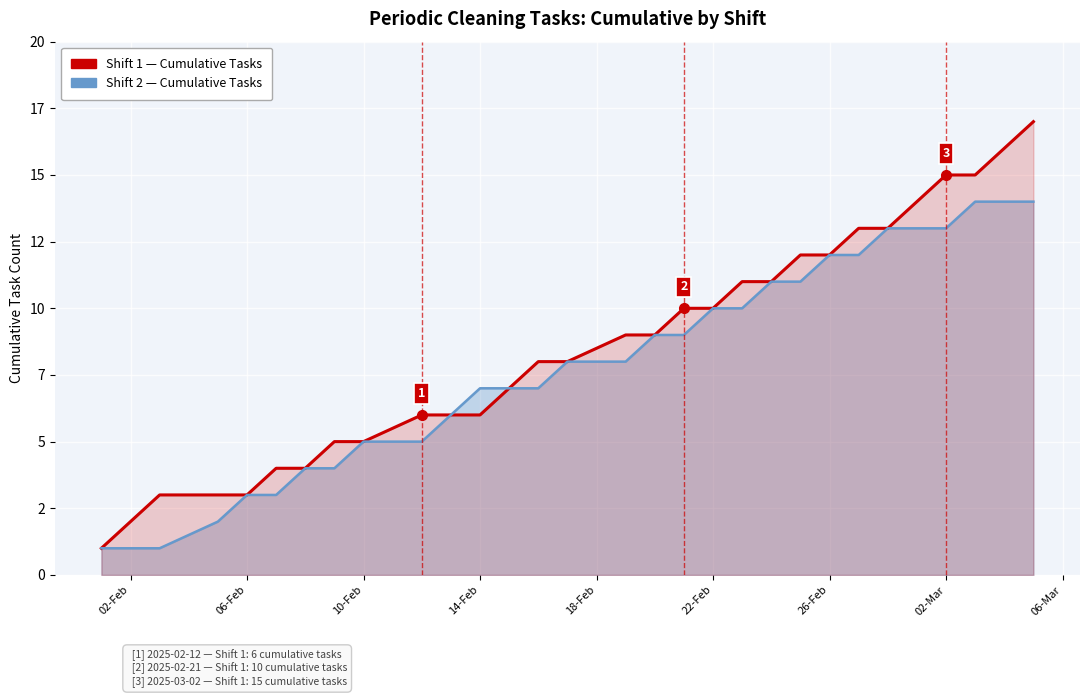

How many data points in Shift 2 — Cumulative Tasks are less than 8?

14